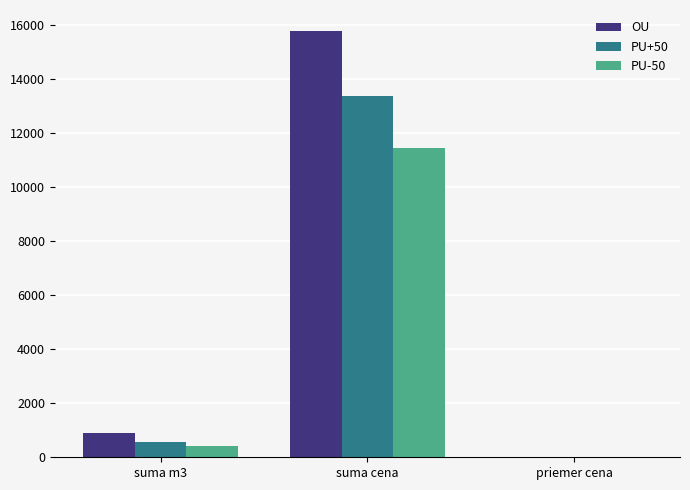

The value of PU+50 at suma m3 is 568.0. True or false?

True